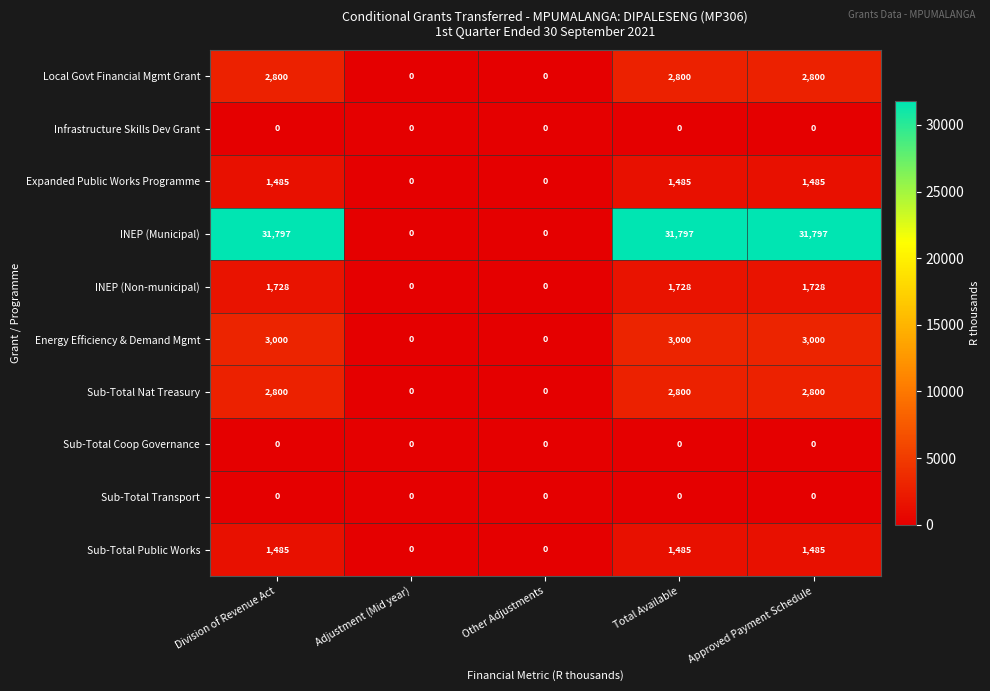

At how many categories does at least one series exceed 10693?

3